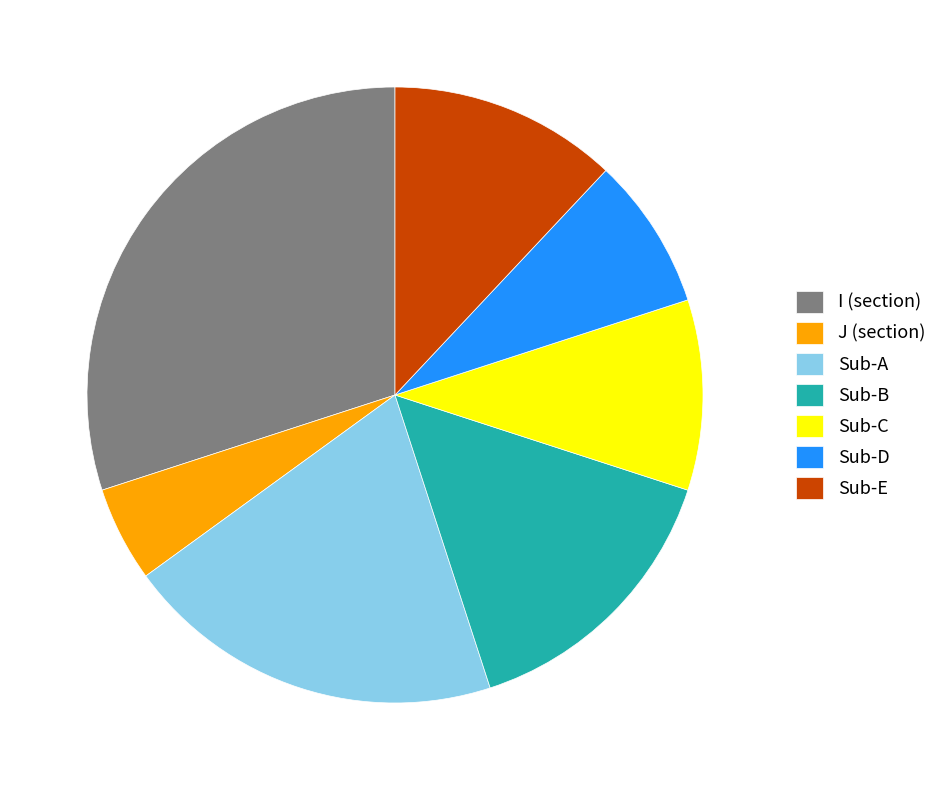

How many slices are in this pie chart?

7